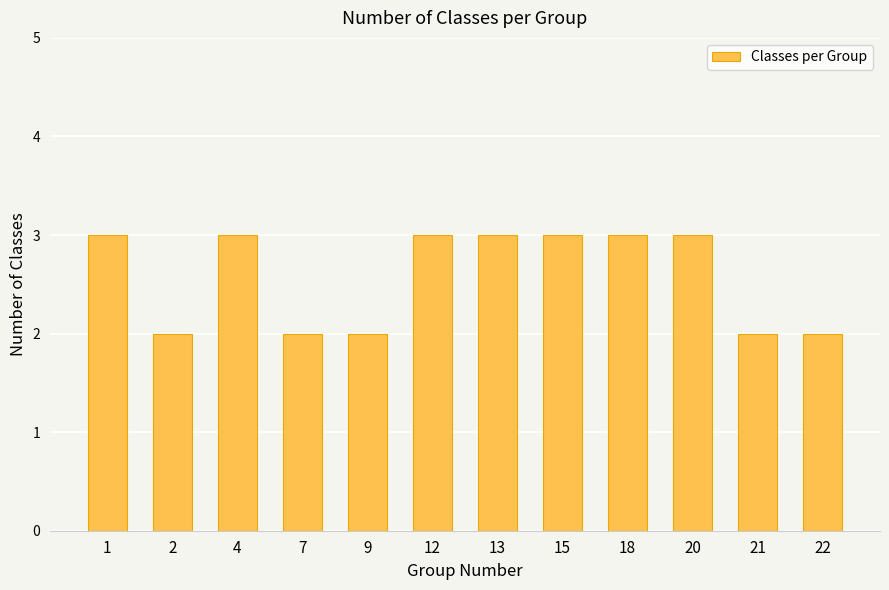

True or false: the data shows 3 at 4.

True